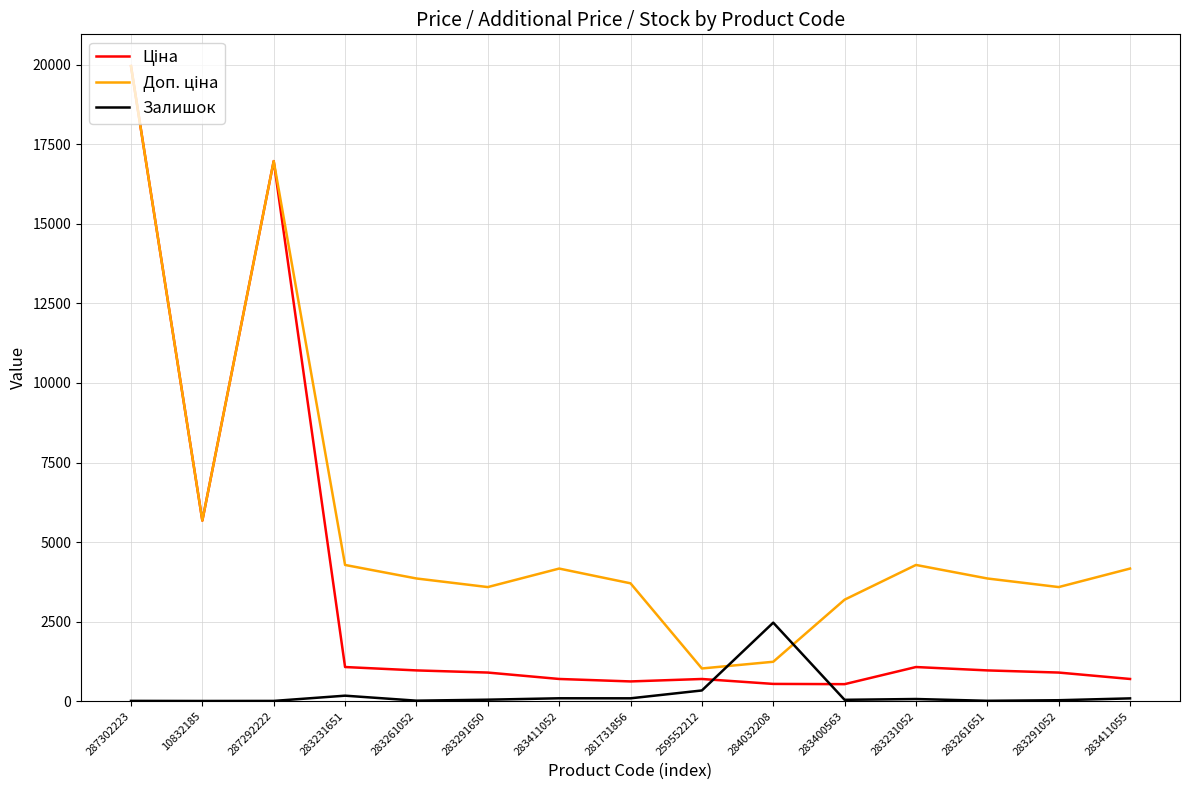

What is the maximum value shown in the chart?

19964.2